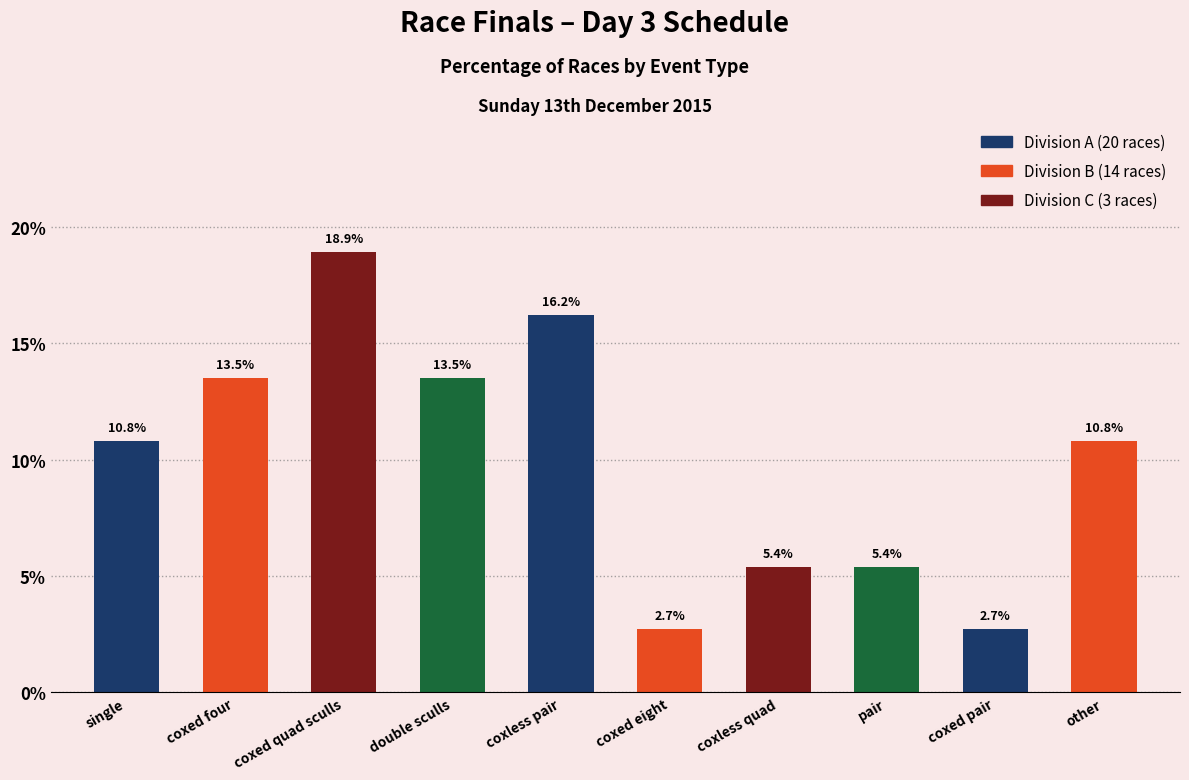

Which label corresponds to the largest value in the chart?

coxed quad sculls